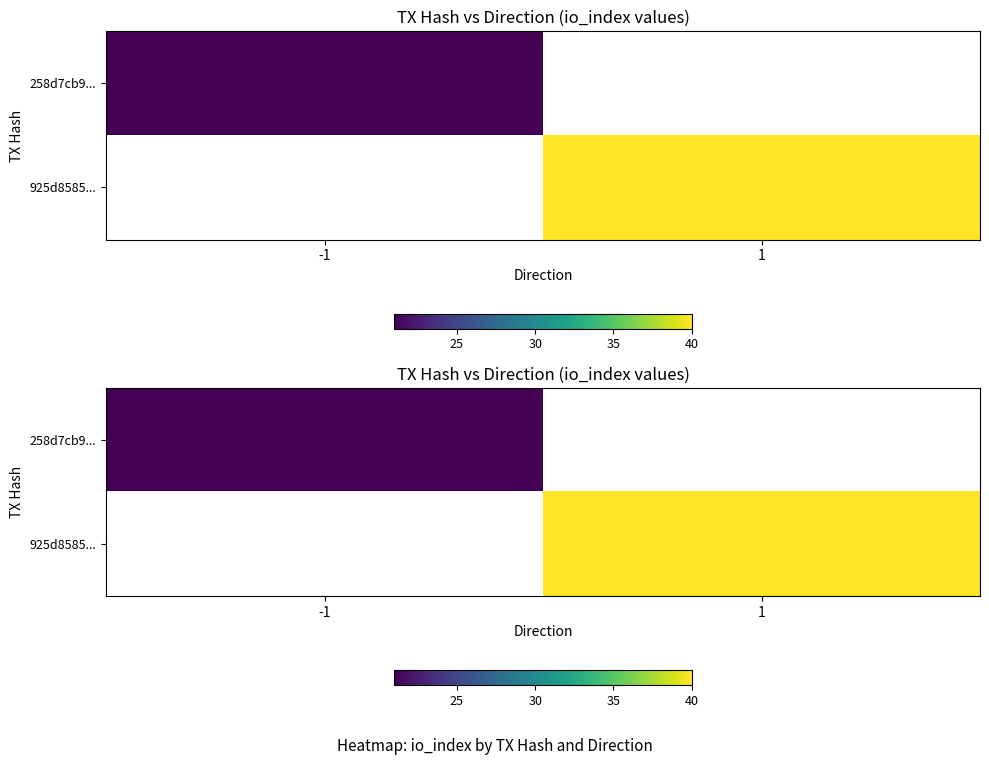

How many distinct data groups are displayed?

2